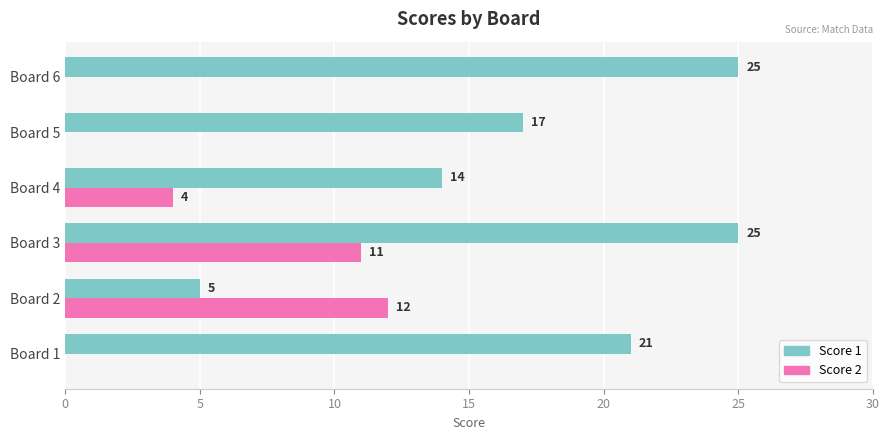

Read the Score 1 value at Board 5, to the nearest 10.

20